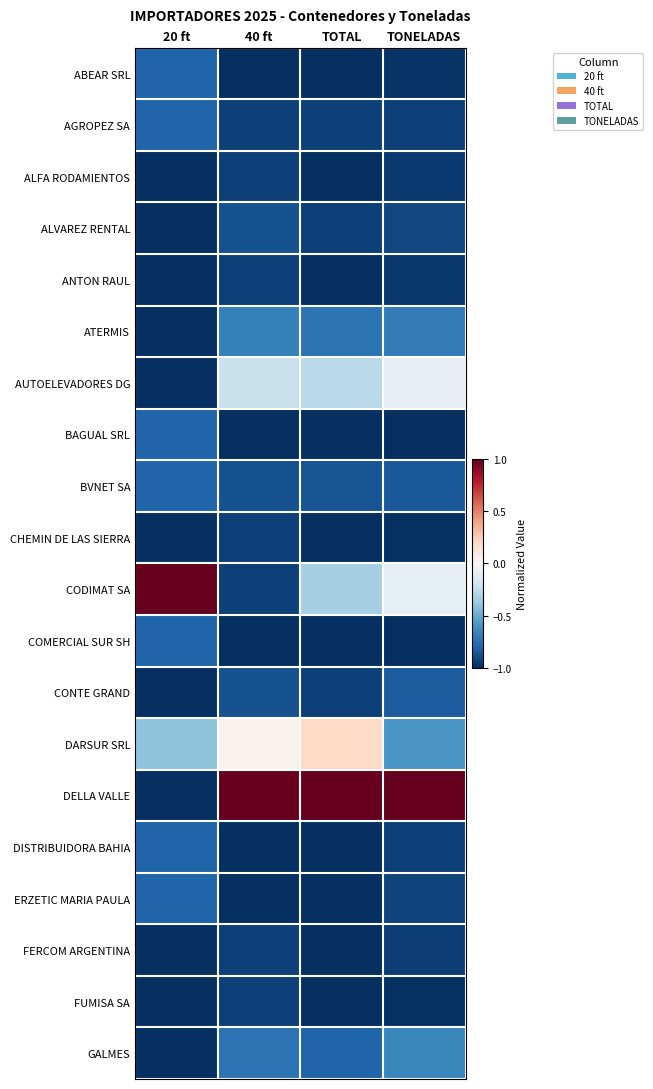

Reading left to right, list all the values displayed in this chart.

ABEAR SRL: 20 ft=-0.8	40 ft=-1.0	TOTAL=-1.0	TONELADAS=-1.0
AGROPEZ SA: 20 ft=-0.8	40 ft=-0.9	TOTAL=-0.9	TONELADAS=-0.9
ALFA RODAMIENTOS: 20 ft=-1.0	40 ft=-0.9	TOTAL=-1.0	TONELADAS=-1.0
ALVAREZ RENTAL: 20 ft=-1.0	40 ft=-0.9	TOTAL=-0.9	TONELADAS=-0.9
ANTON RAUL: 20 ft=-1.0	40 ft=-0.9	TOTAL=-1.0	TONELADAS=-1.0
ATERMIS: 20 ft=-1.0	40 ft=-0.7	TOTAL=-0.7	TONELADAS=-0.7
AUTOELEVADORES DG: 20 ft=-1.0	40 ft=-0.2	TOTAL=-0.3	TONELADAS=-0.1
BAGUAL SRL: 20 ft=-0.8	40 ft=-1.0	TOTAL=-1.0	TONELADAS=-1.0
BVNET SA: 20 ft=-0.8	40 ft=-0.9	TOTAL=-0.9	TONELADAS=-0.8
CHEMIN DE LAS SIERRA: 20 ft=-1.0	40 ft=-0.9	TOTAL=-1.0	TONELADAS=-1.0
CODIMAT SA: 20 ft=1.0	40 ft=-0.9	TOTAL=-0.3	TONELADAS=-0.1
COMERCIAL SUR SH: 20 ft=-0.8	40 ft=-1.0	TOTAL=-1.0	TONELADAS=-1.0
CONTE GRAND: 20 ft=-1.0	40 ft=-0.9	TOTAL=-0.9	TONELADAS=-0.8
DARSUR SRL: 20 ft=-0.4	40 ft=0.0	TOTAL=0.2	TONELADAS=-0.6
DELLA VALLE: 20 ft=-1.0	40 ft=1.0	TOTAL=1.0	TONELADAS=1.0
DISTRIBUIDORA BAHIA: 20 ft=-0.8	40 ft=-1.0	TOTAL=-1.0	TONELADAS=-0.9
ERZETIC MARIA PAULA: 20 ft=-0.8	40 ft=-1.0	TOTAL=-1.0	TONELADAS=-0.9
FERCOM ARGENTINA: 20 ft=-1.0	40 ft=-0.9	TOTAL=-1.0	TONELADAS=-0.9
FUMISA SA: 20 ft=-1.0	40 ft=-0.9	TOTAL=-1.0	TONELADAS=-1.0
GALMES: 20 ft=-1.0	40 ft=-0.7	TOTAL=-0.8	TONELADAS=-0.7